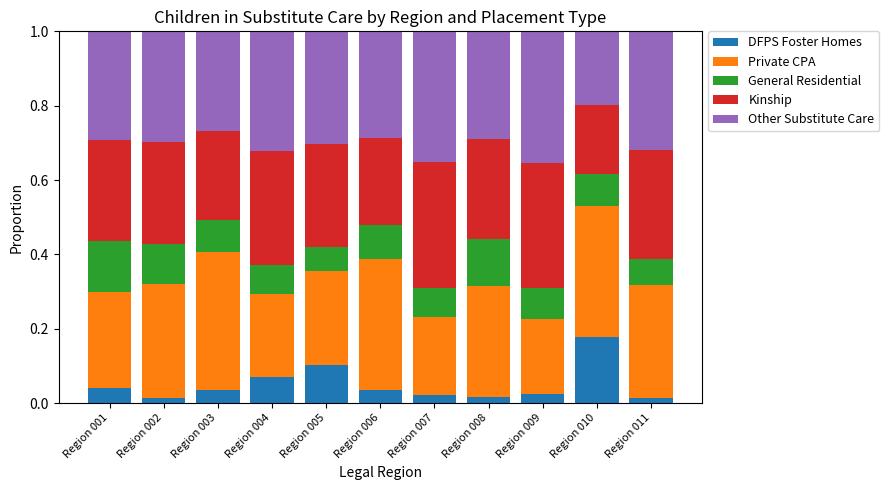

How many bars are there in total?

11